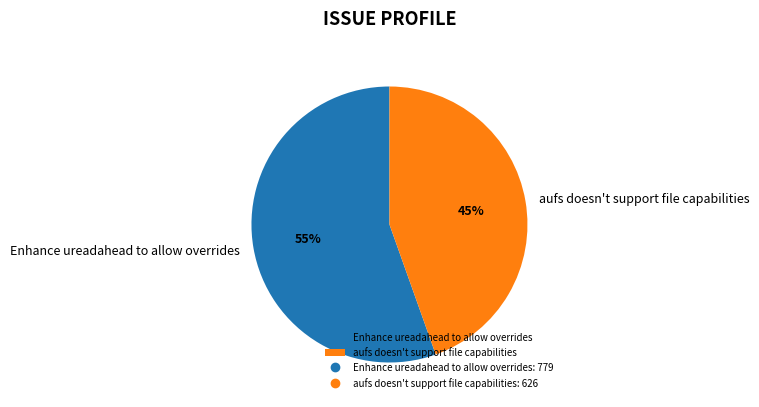

How many slices are in this pie chart?

2